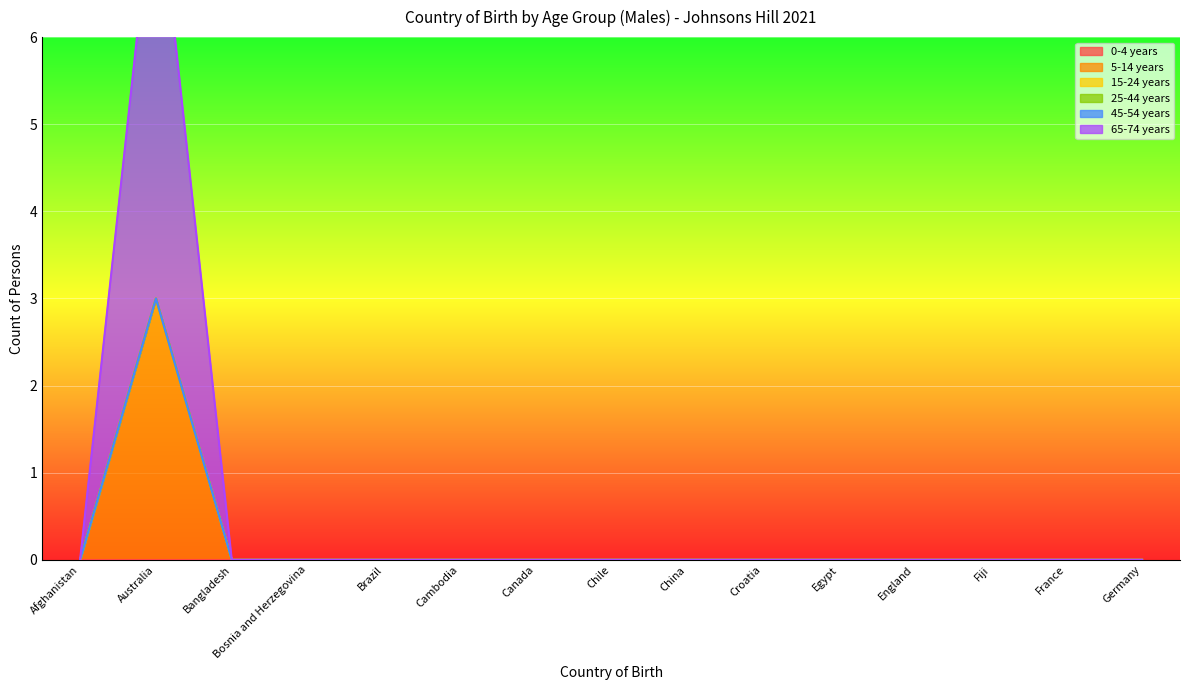

True or false: 0-4 years has more than 0 interior local peaks.

False